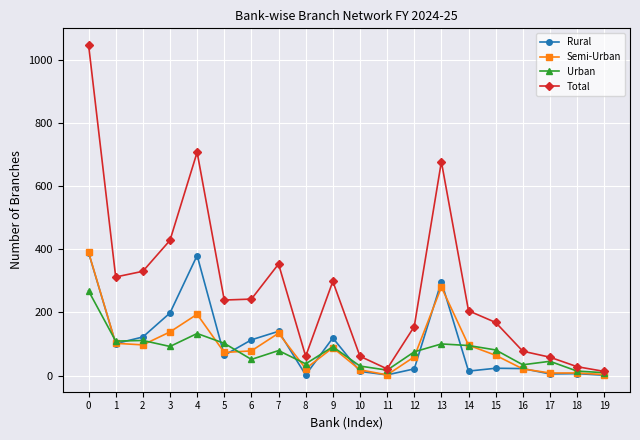

Which series has the largest total across all categories?

Total